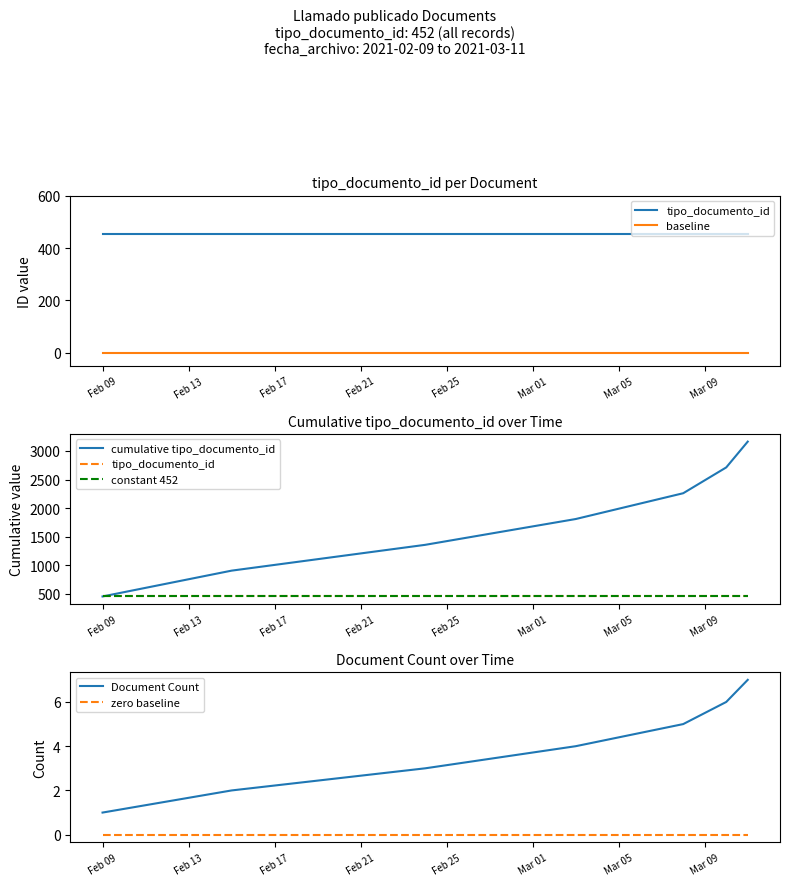

True or false: zero baseline and Document Count cross at least once.

False